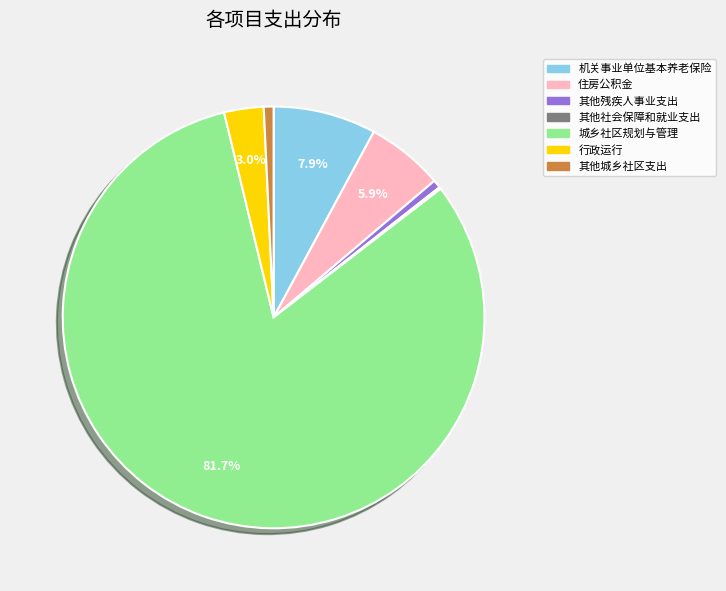

Is there a majority slice in this chart?

Yes